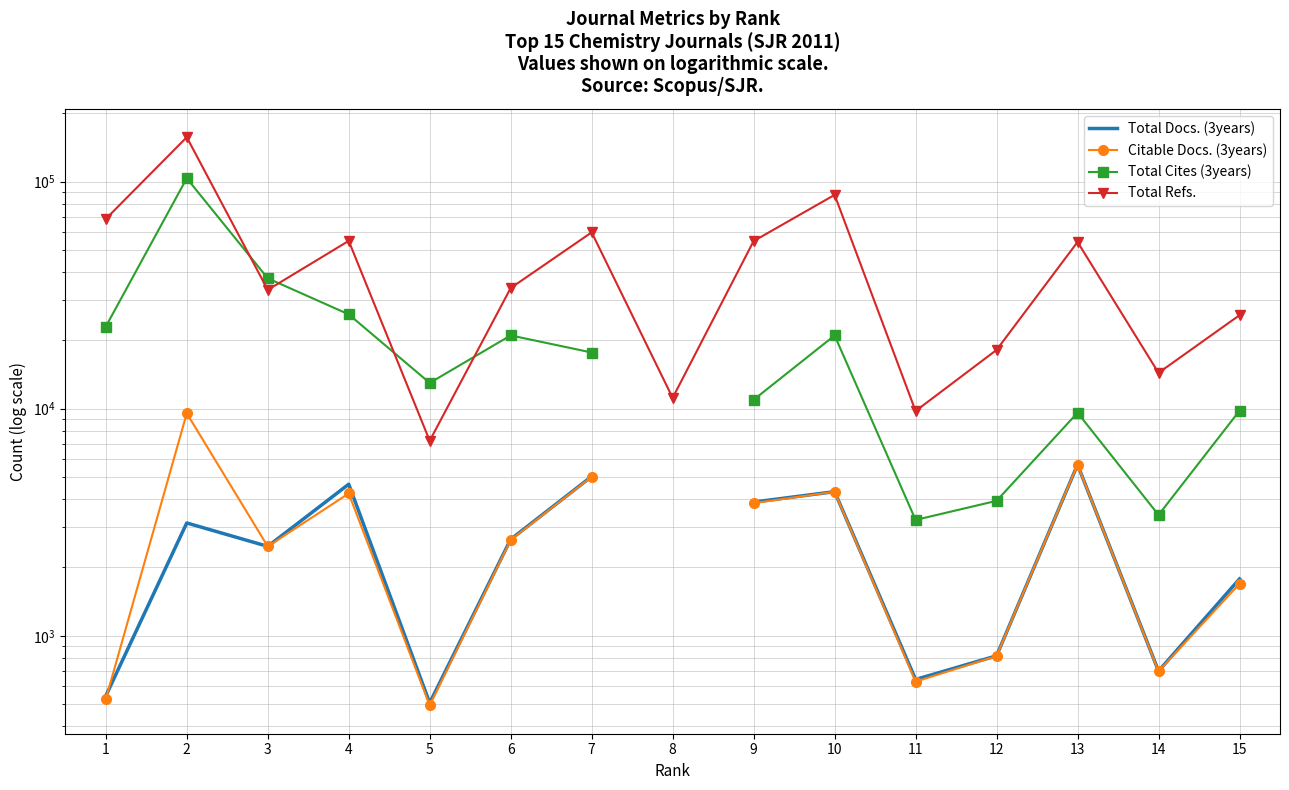

How many lines are shown in the chart?

4